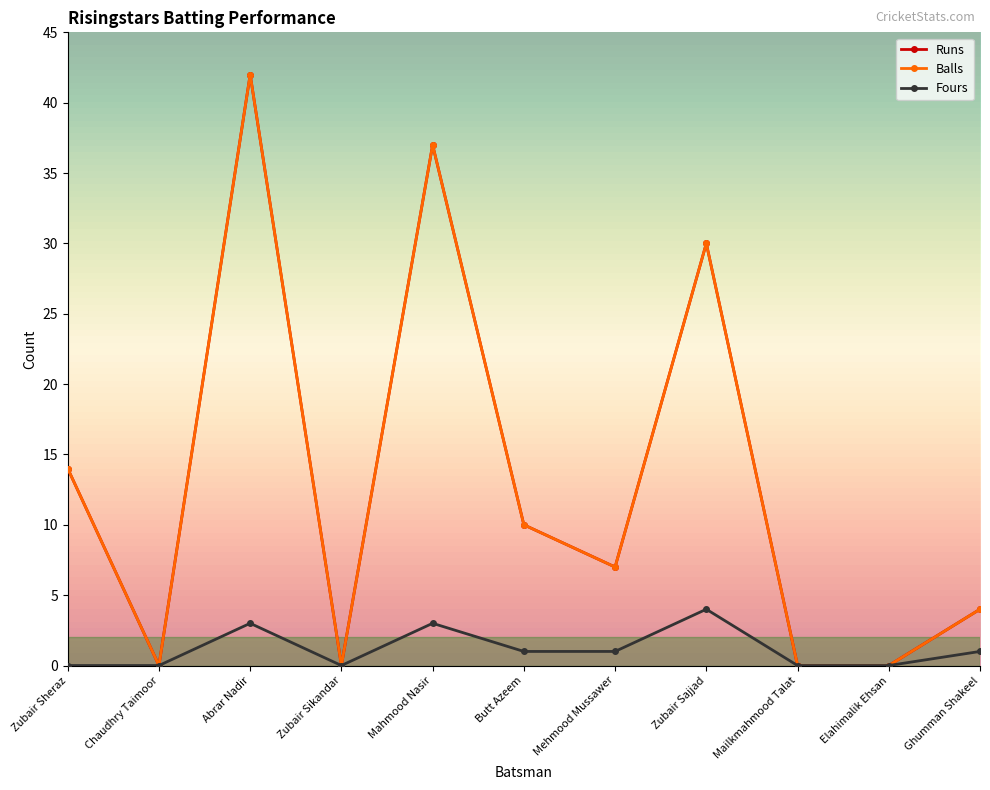

What is the difference between the maximum and minimum values in the Balls series?

42